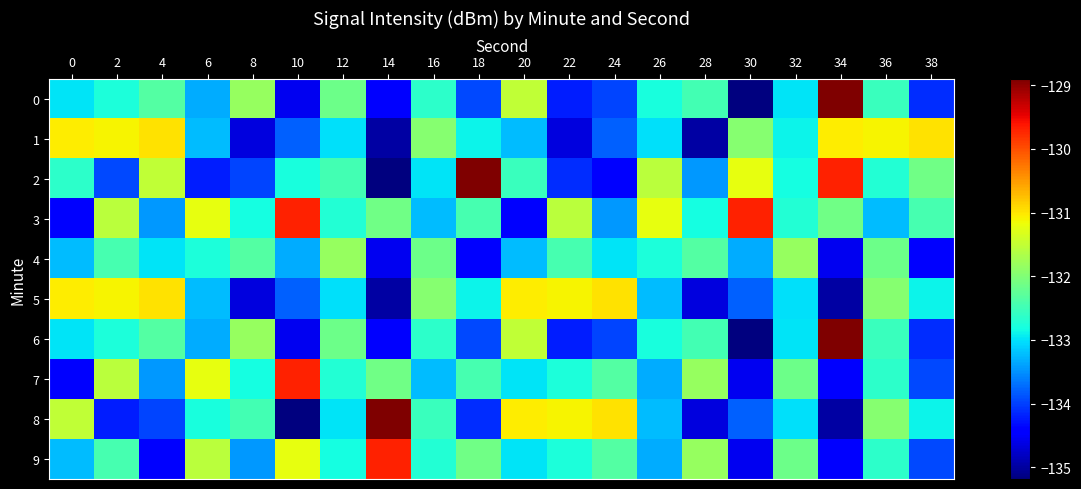

Reading right to left, what are all the values shown in this chart?

0: 38=-134.1	36=-132.6	34=-128.9	32=-133.0	30=-135.2	28=-132.5	26=-132.8	24=-134.0	22=-134.2	20=-131.5	18=-133.9	16=-132.6	14=-134.4	12=-132.1	10=-134.6	8=-131.8	6=-133.3	4=-132.3	2=-132.8	0=-133.0
1: 38=-131.0	36=-131.1	34=-131.1	32=-132.9	30=-131.9	28=-135.0	26=-133.0	24=-133.8	22=-134.7	20=-133.2	18=-132.9	16=-131.9	14=-135.0	12=-133.0	10=-133.8	8=-134.7	6=-133.2	4=-131.0	2=-131.1	0=-131.1
2: 38=-132.1	36=-132.7	34=-129.7	32=-132.8	30=-131.2	28=-133.5	26=-131.6	24=-134.4	22=-134.1	20=-132.6	18=-128.9	16=-133.0	14=-135.2	12=-132.5	10=-132.8	8=-134.0	6=-134.2	4=-131.5	2=-133.9	0=-132.6
3: 38=-132.4	36=-133.2	34=-132.1	32=-132.7	30=-129.7	28=-132.8	26=-131.2	24=-133.5	22=-131.6	20=-134.4	18=-132.4	16=-133.2	14=-132.1	12=-132.7	10=-129.7	8=-132.8	6=-131.2	4=-133.5	2=-131.6	0=-134.4
4: 38=-134.4	36=-132.1	34=-134.6	32=-131.8	30=-133.3	28=-132.3	26=-132.8	24=-133.0	22=-132.4	20=-133.2	18=-134.4	16=-132.1	14=-134.6	12=-131.8	10=-133.3	8=-132.3	6=-132.8	4=-133.0	2=-132.4	0=-133.2
5: 38=-132.9	36=-131.9	34=-135.0	32=-133.0	30=-133.8	28=-134.7	26=-133.2	24=-131.0	22=-131.1	20=-131.1	18=-132.9	16=-131.9	14=-135.0	12=-133.0	10=-133.8	8=-134.7	6=-133.2	4=-131.0	2=-131.1	0=-131.1
6: 38=-134.1	36=-132.6	34=-128.9	32=-133.0	30=-135.2	28=-132.5	26=-132.8	24=-134.0	22=-134.2	20=-131.5	18=-133.9	16=-132.6	14=-134.4	12=-132.1	10=-134.6	8=-131.8	6=-133.3	4=-132.3	2=-132.8	0=-133.0
7: 38=-133.9	36=-132.6	34=-134.4	32=-132.1	30=-134.6	28=-131.8	26=-133.3	24=-132.3	22=-132.8	20=-133.0	18=-132.4	16=-133.2	14=-132.1	12=-132.7	10=-129.7	8=-132.8	6=-131.2	4=-133.5	2=-131.6	0=-134.4
8: 38=-132.9	36=-131.9	34=-135.0	32=-133.0	30=-133.8	28=-134.7	26=-133.2	24=-131.0	22=-131.1	20=-131.1	18=-134.1	16=-132.6	14=-128.9	12=-133.0	10=-135.2	8=-132.5	6=-132.8	4=-134.0	2=-134.2	0=-131.5
9: 38=-133.9	36=-132.6	34=-134.4	32=-132.1	30=-134.6	28=-131.8	26=-133.3	24=-132.3	22=-132.8	20=-133.0	18=-132.1	16=-132.7	14=-129.7	12=-132.8	10=-131.2	8=-133.5	6=-131.6	4=-134.4	2=-132.4	0=-133.2